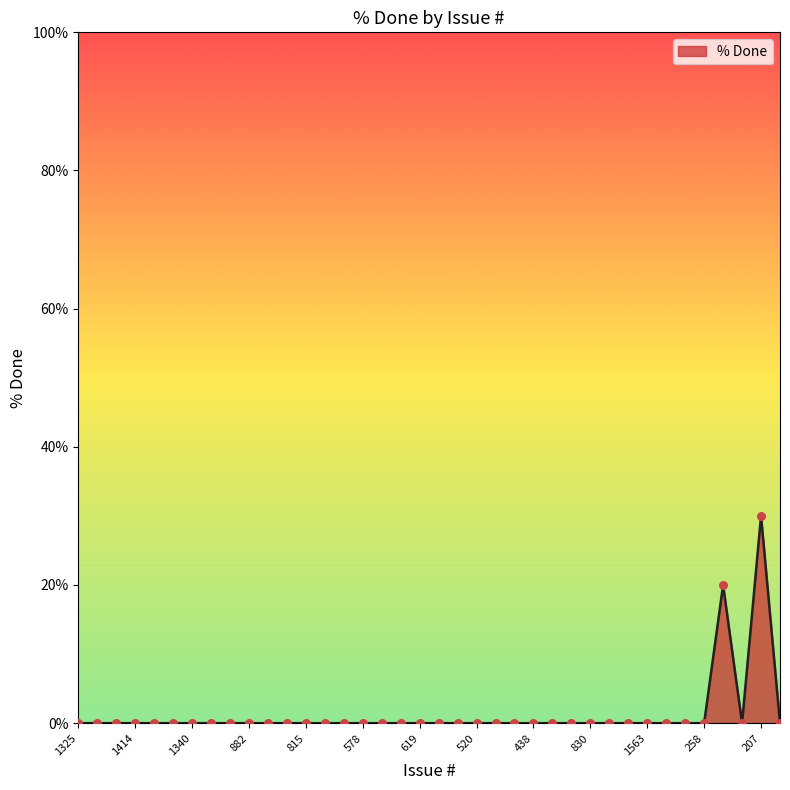

What is the greatest value displayed?

30